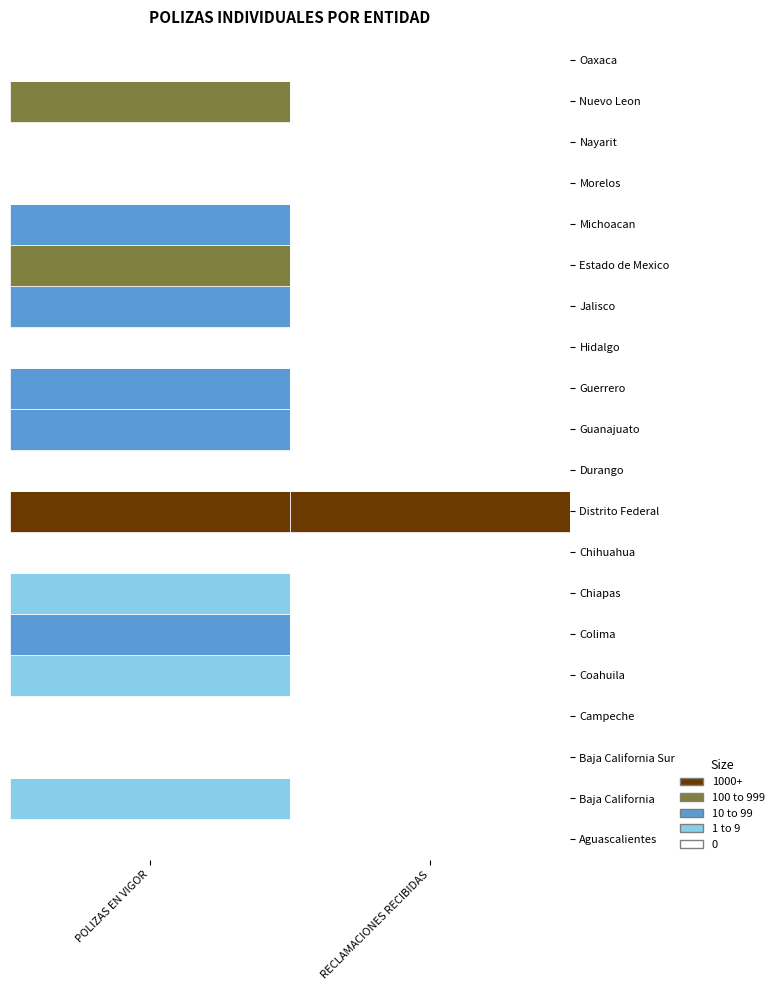

What is the total value across all series at 0?

27505